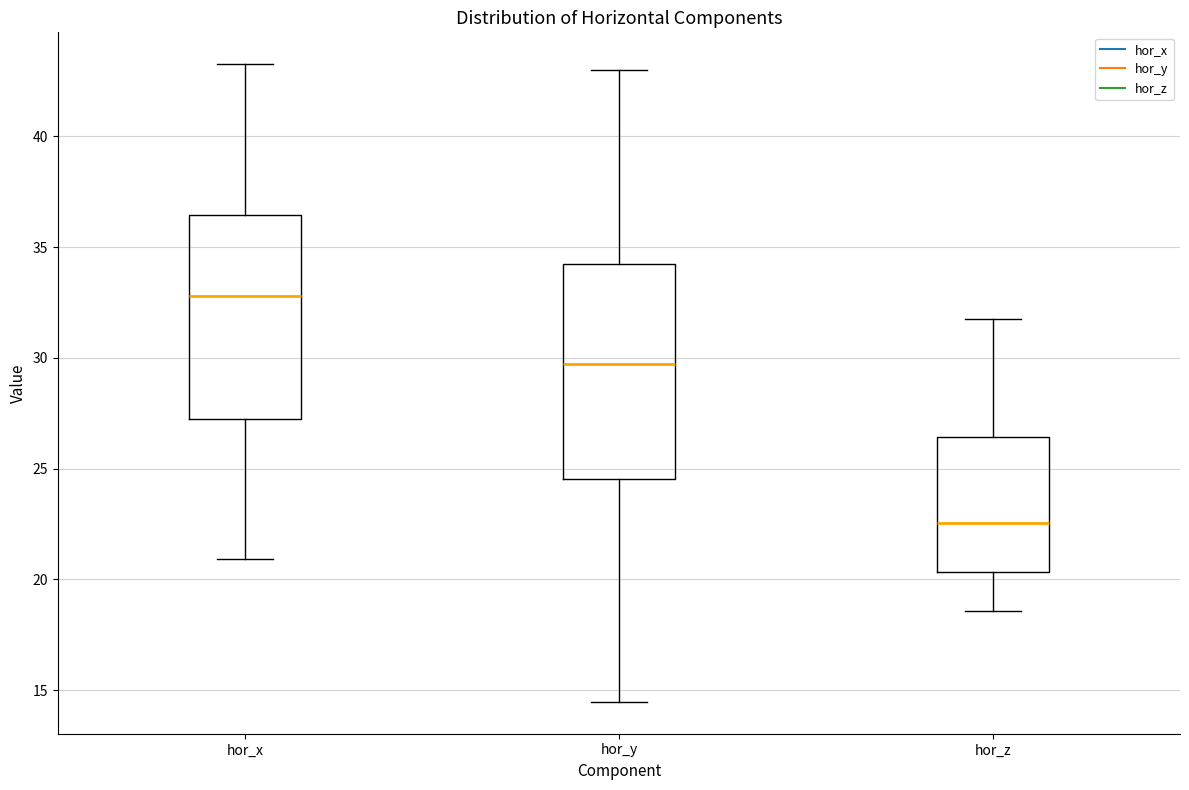

Where does the upper whisker of the box for hor_z end on the y-axis? The values are not printed on the chart, so give them approximately, as read against the axis.

31.5